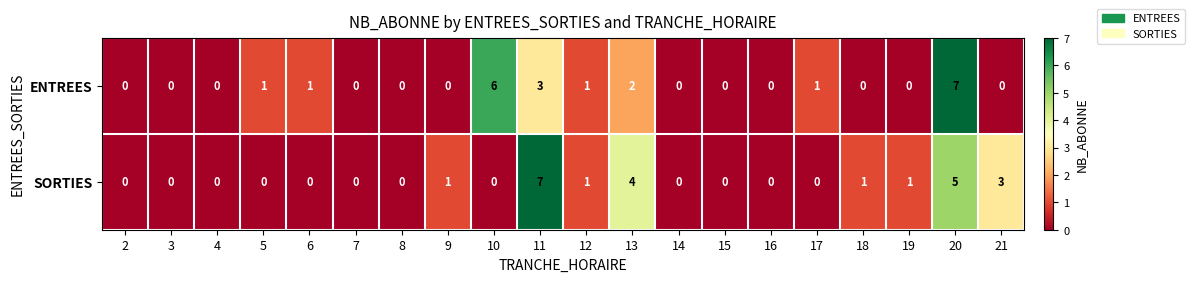

List the series in order of their overall mean, highest first.

SORTIES, ENTREES